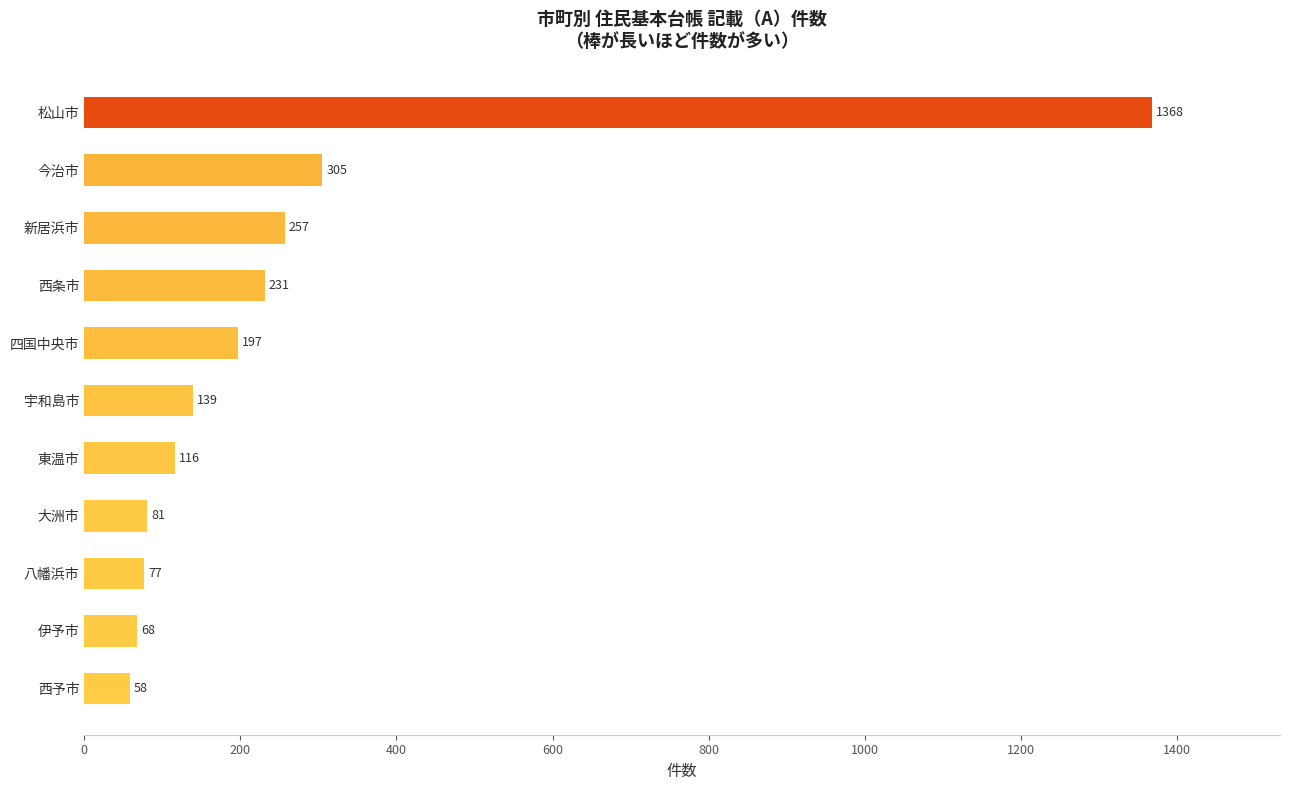

What is the sum of all values?

2897